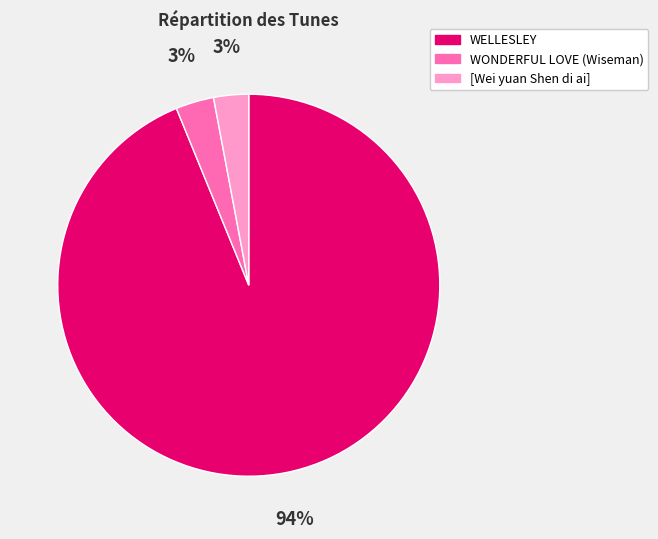

Which has a higher value, WELLESLEY or [Wei yuan Shen di ai]?

WELLESLEY